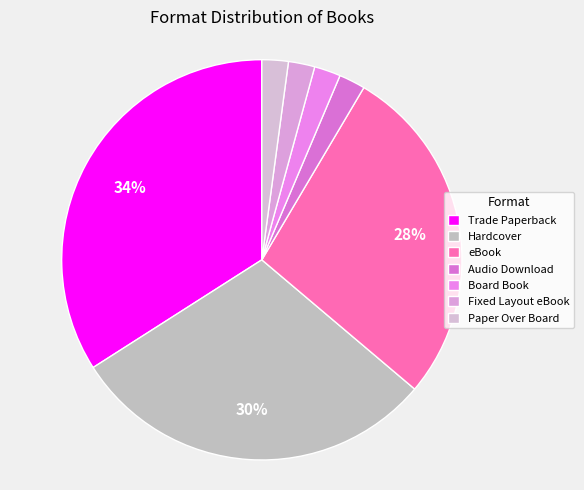

Is there a majority slice in this chart?

No